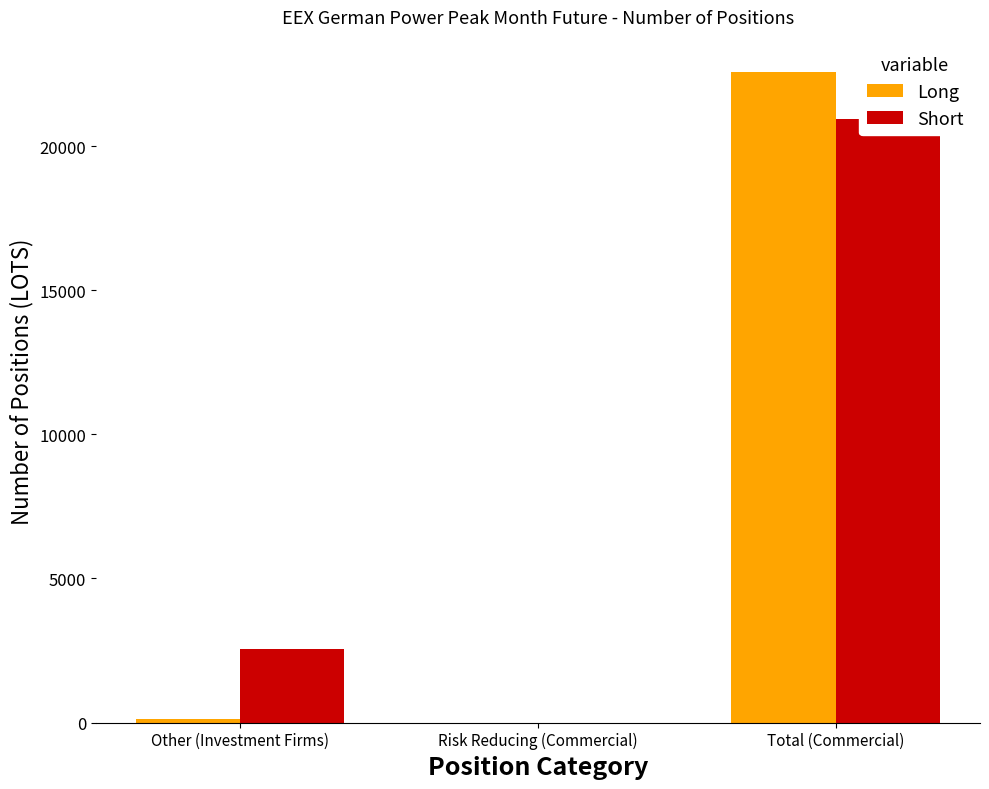

Between Risk Reducing (Commercial) and Total (Commercial), which series saw the biggest shift?

Long